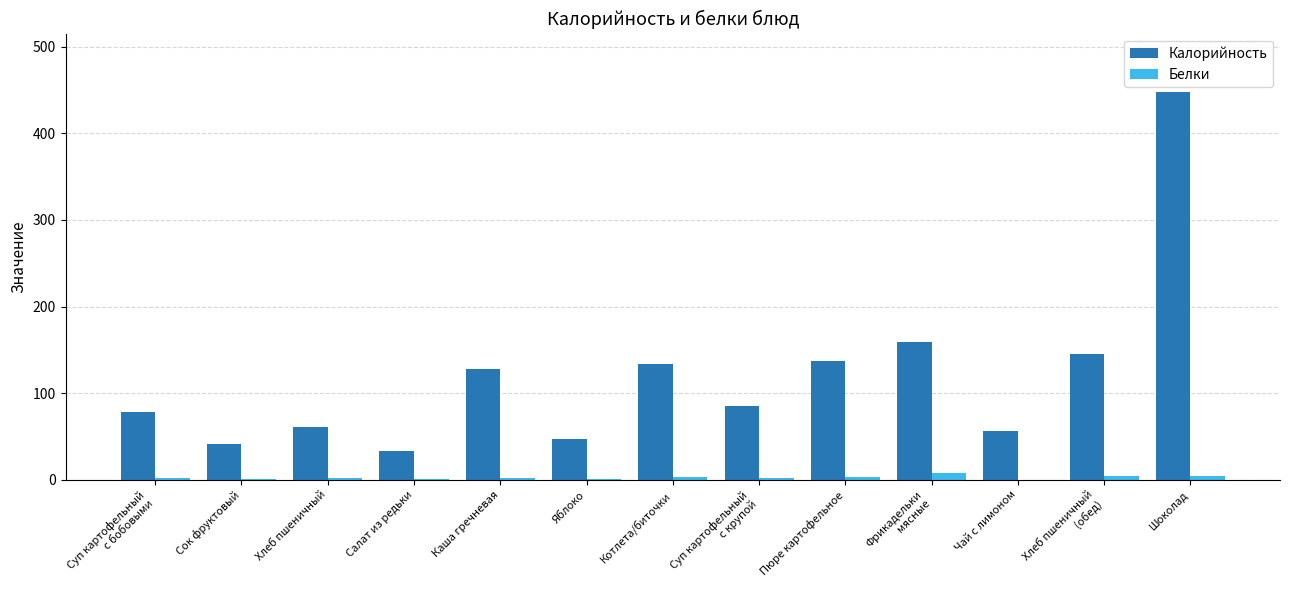

How many groups of bars are there?

13